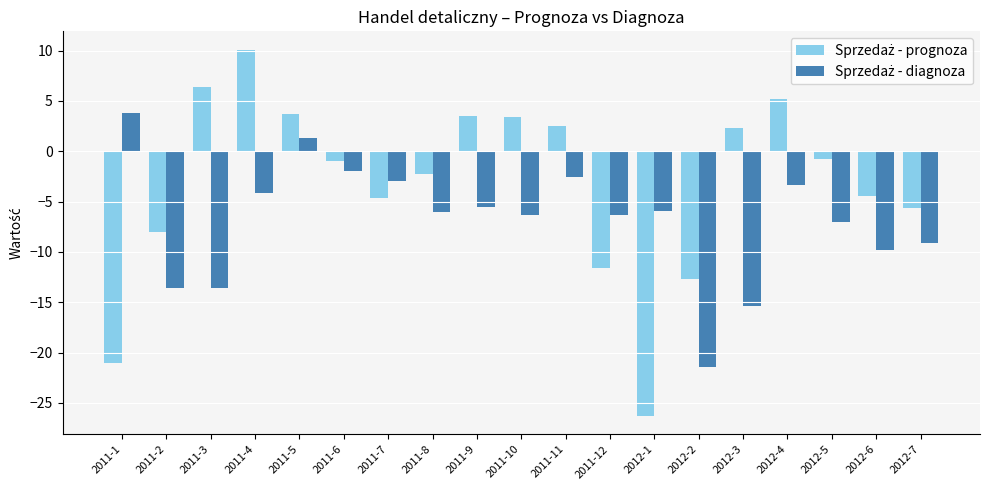

What is the difference between the highest and lowest values at 2011-11?

5.1